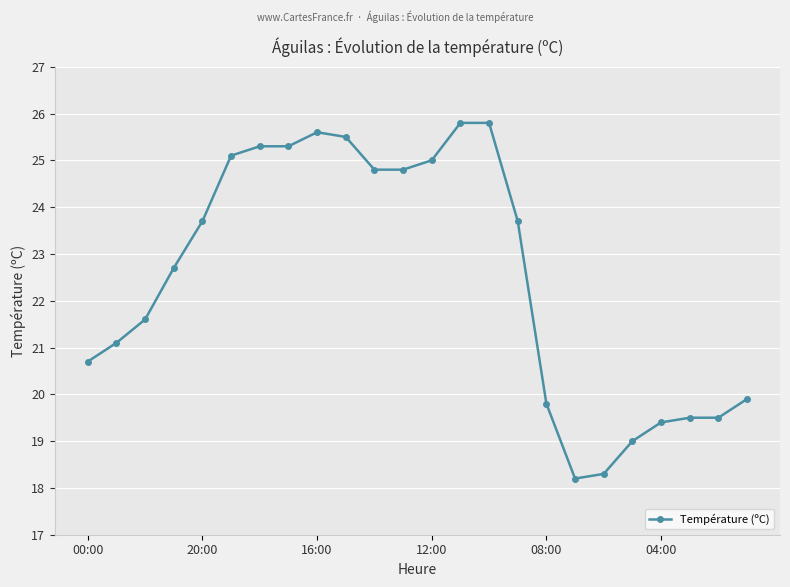

What is the sum of all values?

540.1